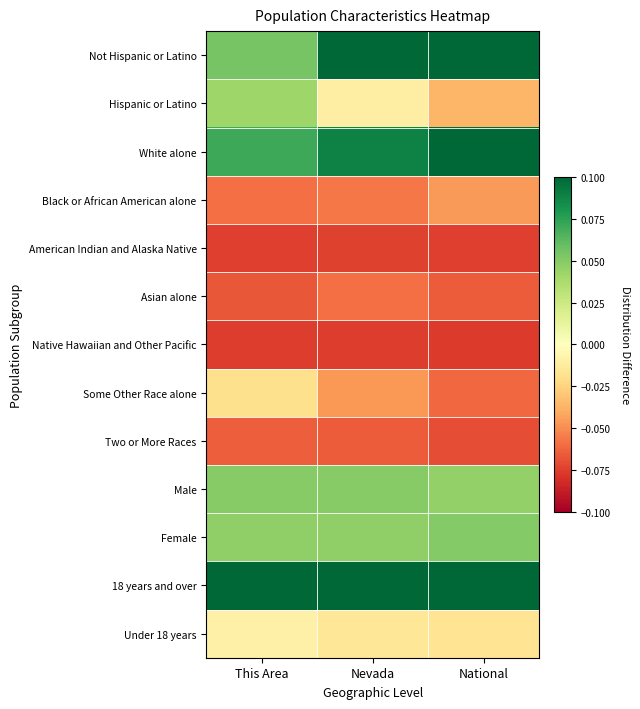

Reading left to right, what are all the values shown in this chart?

Not Hispanic or Latino: This Area=0.1	Nevada=0.1	National=0.1
Hispanic or Latino: This Area=0.0	Nevada=-0.0	National=-0.0
White alone: This Area=0.1	Nevada=0.1	National=0.1
Black or African American alone: This Area=-0.1	Nevada=-0.1	National=-0.0
American Indian and Alaska Native: This Area=-0.1	Nevada=-0.1	National=-0.1
Asian alone: This Area=-0.1	Nevada=-0.1	National=-0.1
Native Hawaiian and Other Pacific: This Area=-0.1	Nevada=-0.1	National=-0.1
Some Other Race alone: This Area=-0.0	Nevada=-0.0	National=-0.1
Two or More Races: This Area=-0.1	Nevada=-0.1	National=-0.1
Male: This Area=0.0	Nevada=0.0	National=0.0
Female: This Area=0.0	Nevada=0.0	National=0.1
18 years and over: This Area=0.1	Nevada=0.1	National=0.1
Under 18 years: This Area=-0.0	Nevada=-0.0	National=-0.0